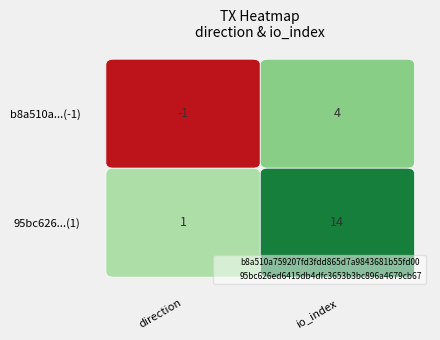

What are all the series names shown in the legend?

b8a510a759207fd3fdd865d7a9843681b55fd00, 95bc626ed6415db4dfc3653b3bc896a4679cb67